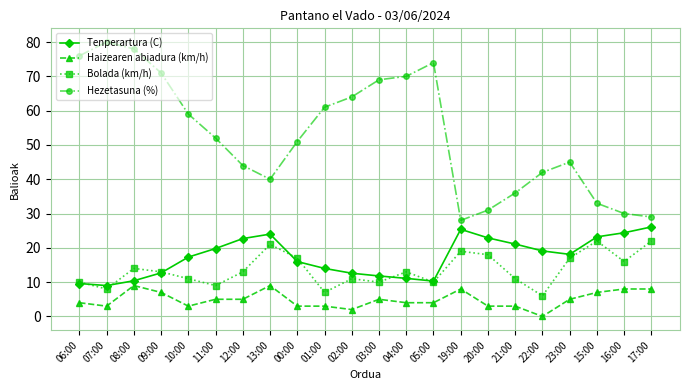

What is the difference between the Hezetasuna (%) values at 21:00 and 12:00?

8.0